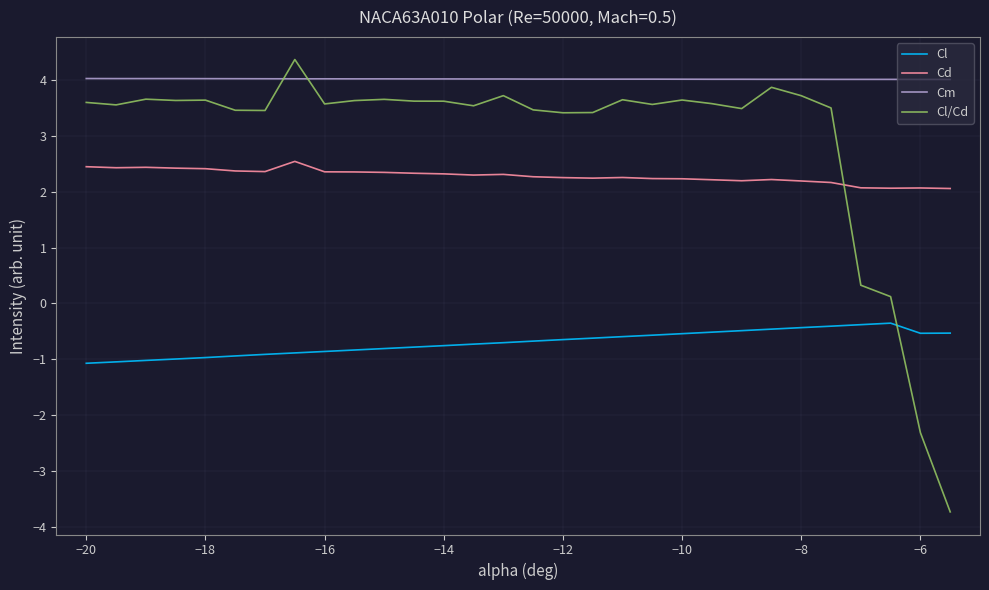

At how many categories does at least one series exceed 2?

30